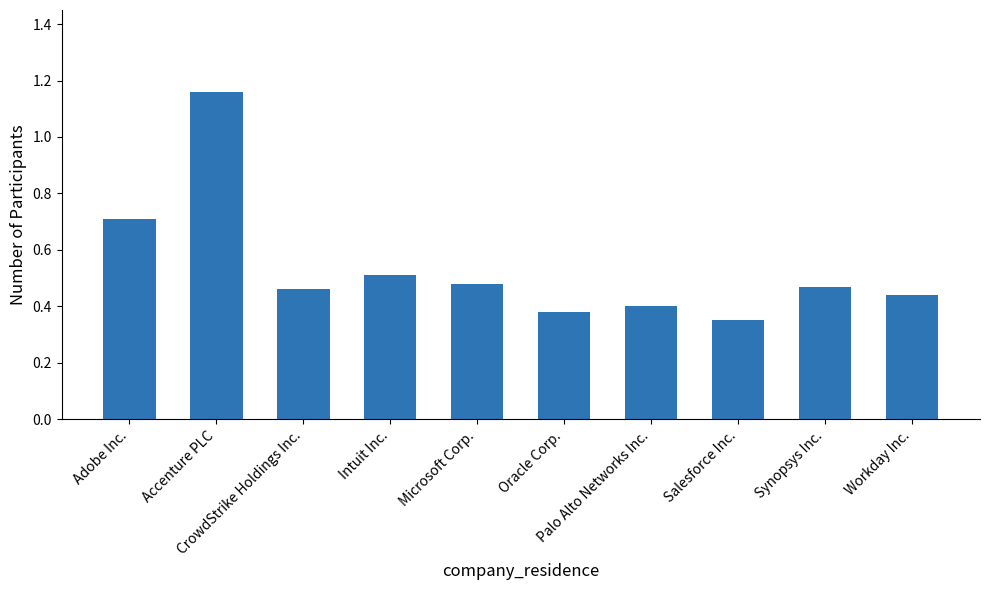

Is it true that the value at Intuit Inc. is 0.5?

True